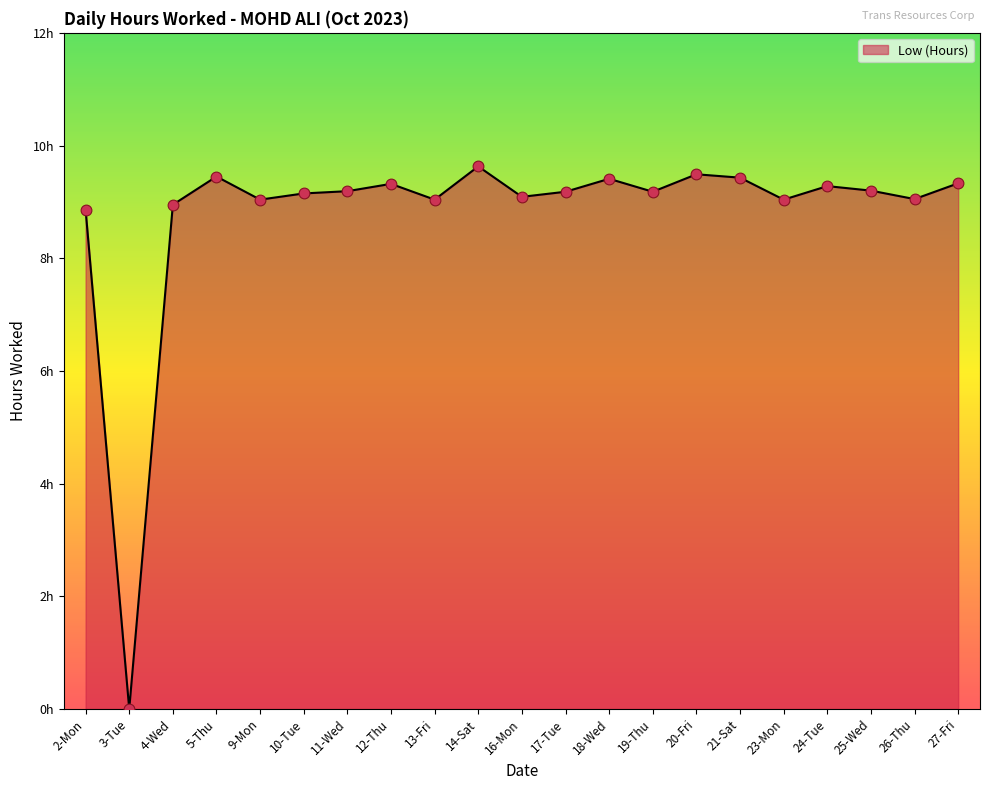

What is the ratio of the value at 27-Fri to the value at 19-Thu?

1.0